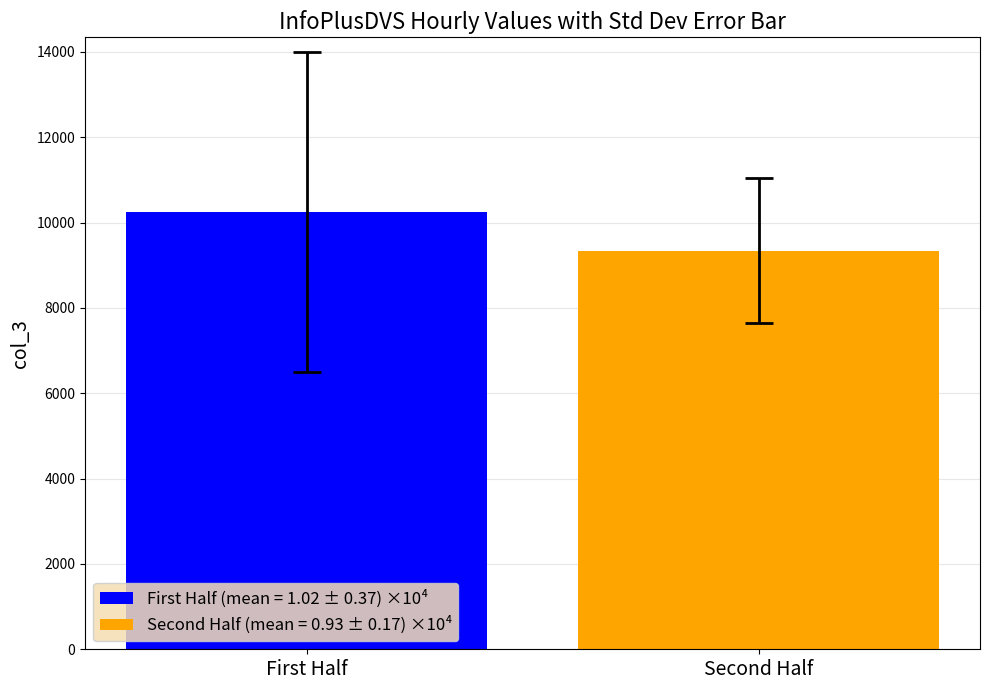

List the series in order of their peak value, lowest first.

Second Half (mean = 0.93 ± 0.17) ×10⁴, First Half (mean = 1.02 ± 0.37) ×10⁴